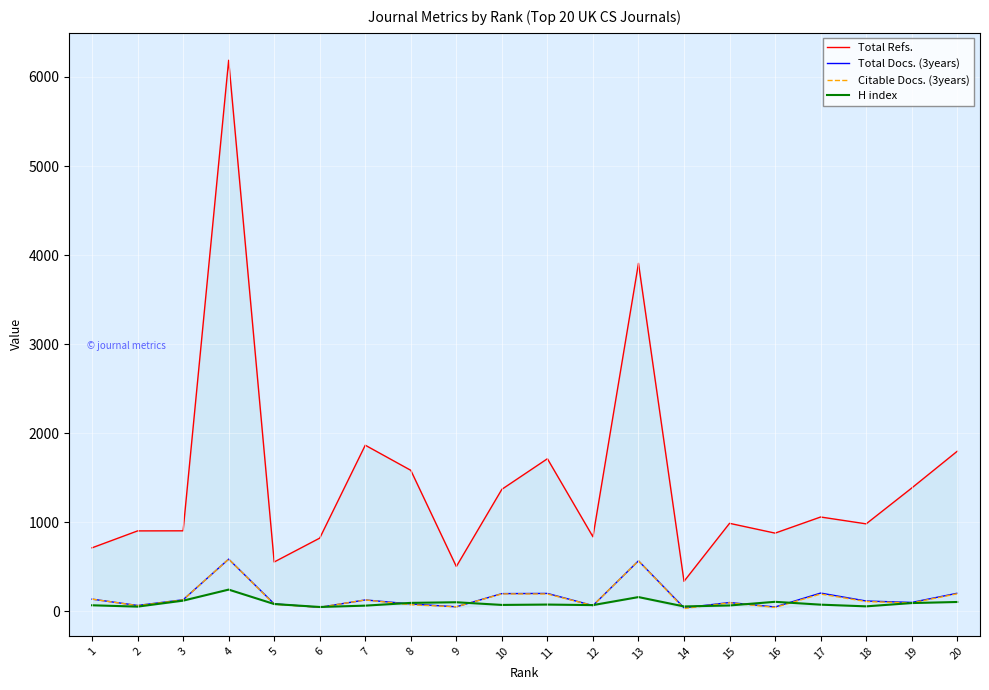

At how many categories does at least one series exceed 4042?

1